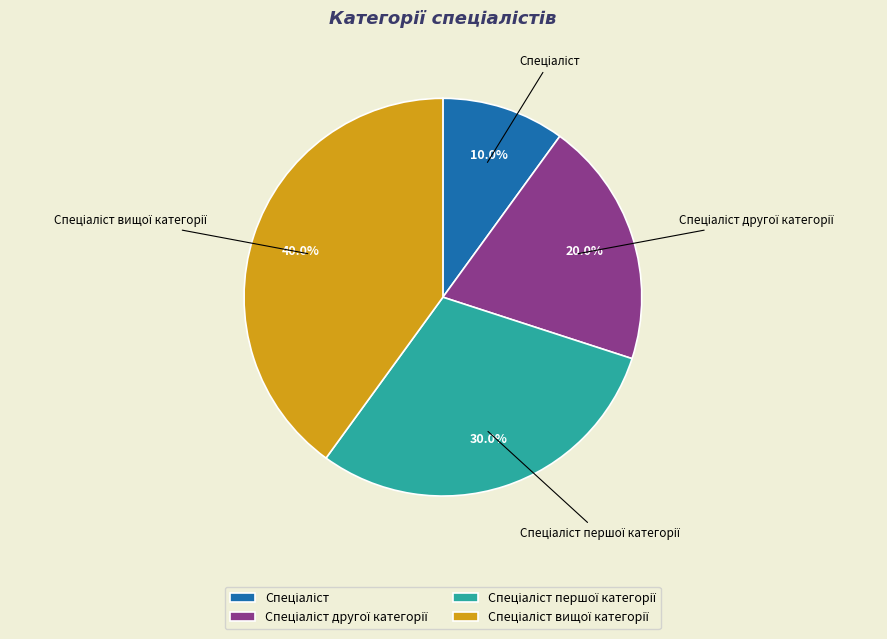

Is there any slice that represents more than half of the pie?

No